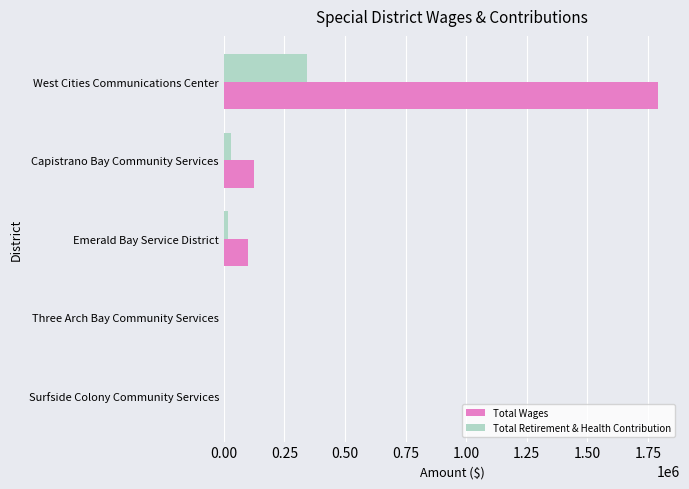

Between Surfside Colony Community Services and West Cities Communications Center, which series saw the biggest shift?

Total Wages